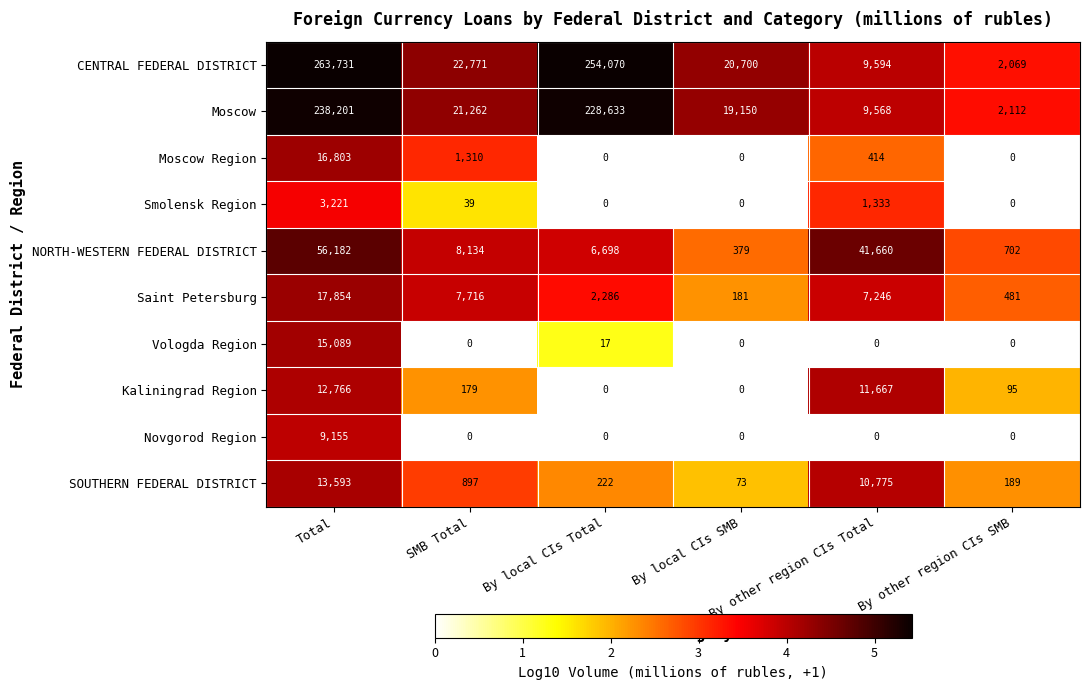

What is the difference between the maximum and minimum values in the Novgorod Region series?

9155